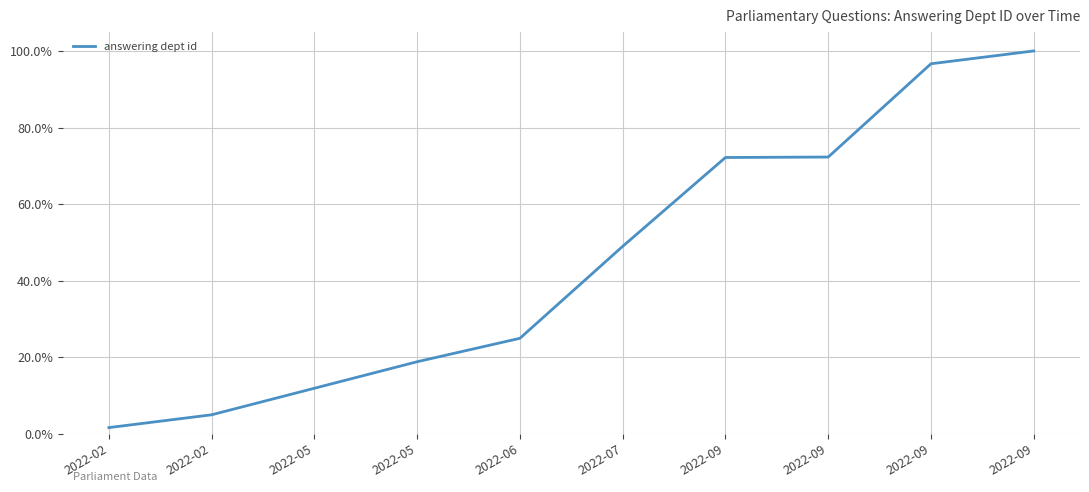

Approximately how many times larger is the value at 2022-02 compared to 2022-09?

0.1